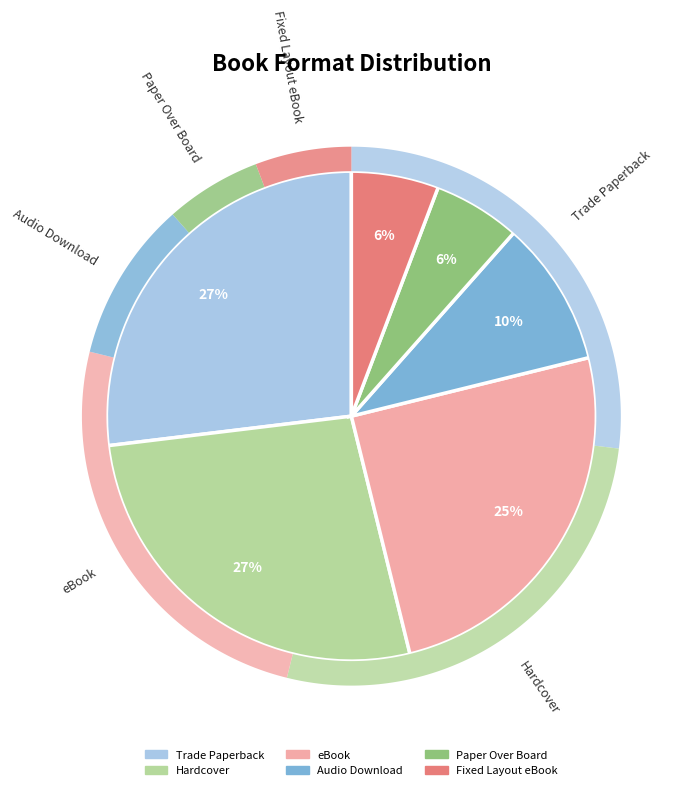

How many slices are in this pie chart?

6